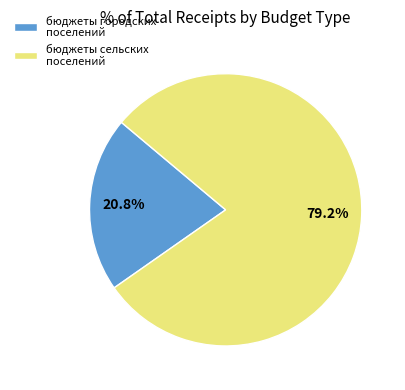

What portion of the pie excludes бюджеты городских поселений?

79.2%